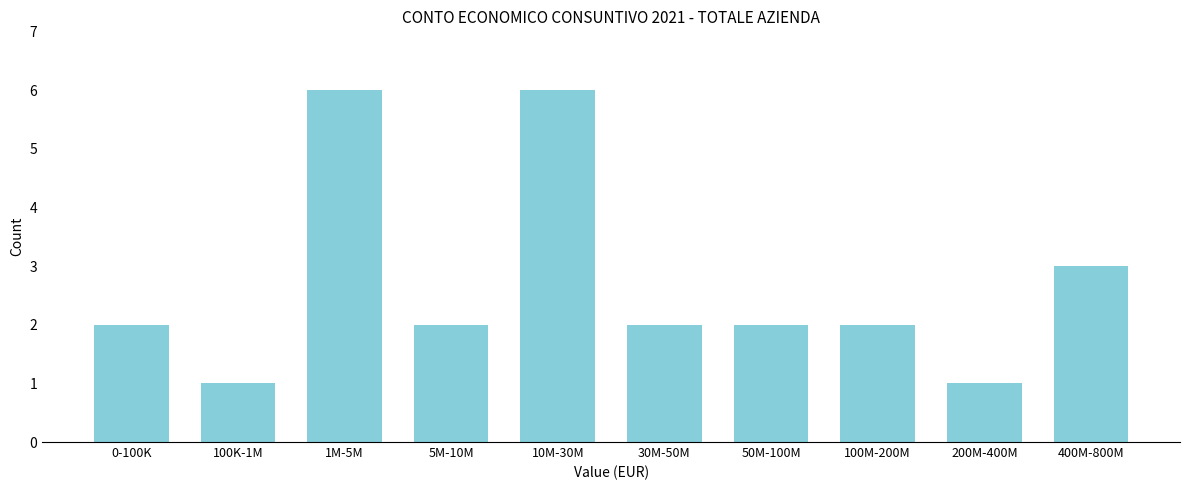

Reading left to right, what are all the values shown in this chart?

2	1	6	2	6	2	2	2	1	3